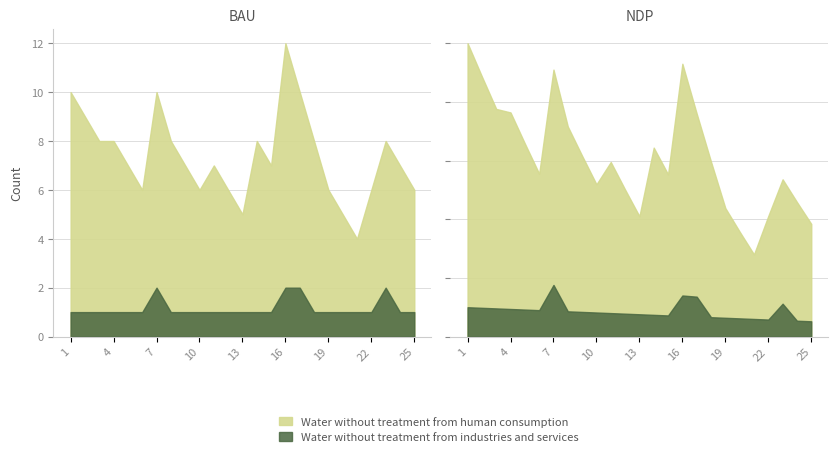

What is the total value across all series at 17?

12